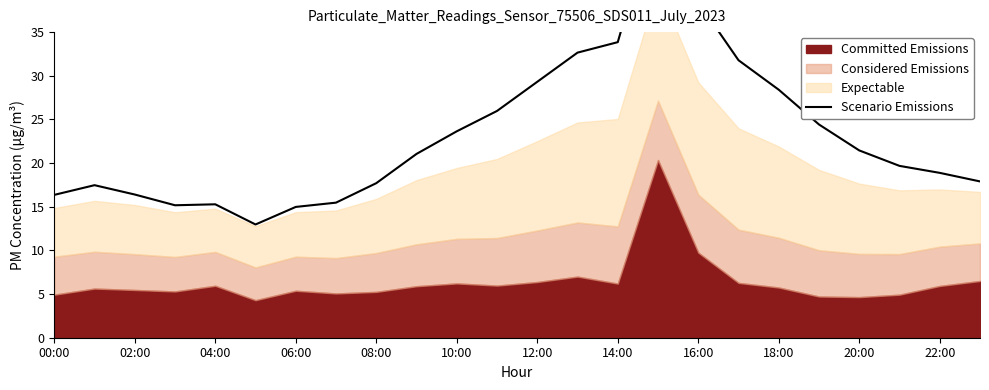

What is the value of the 11th point from the left?

23.6